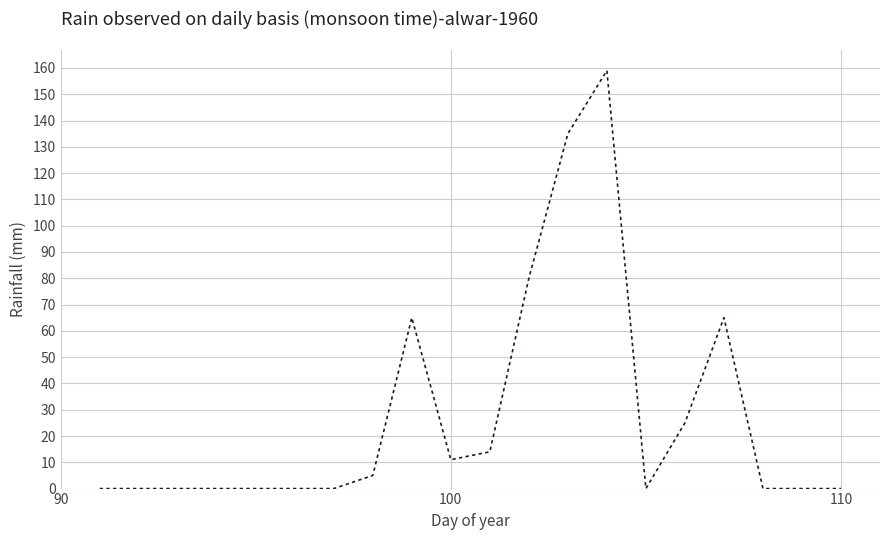

What is the difference between the maximum and minimum values?

159